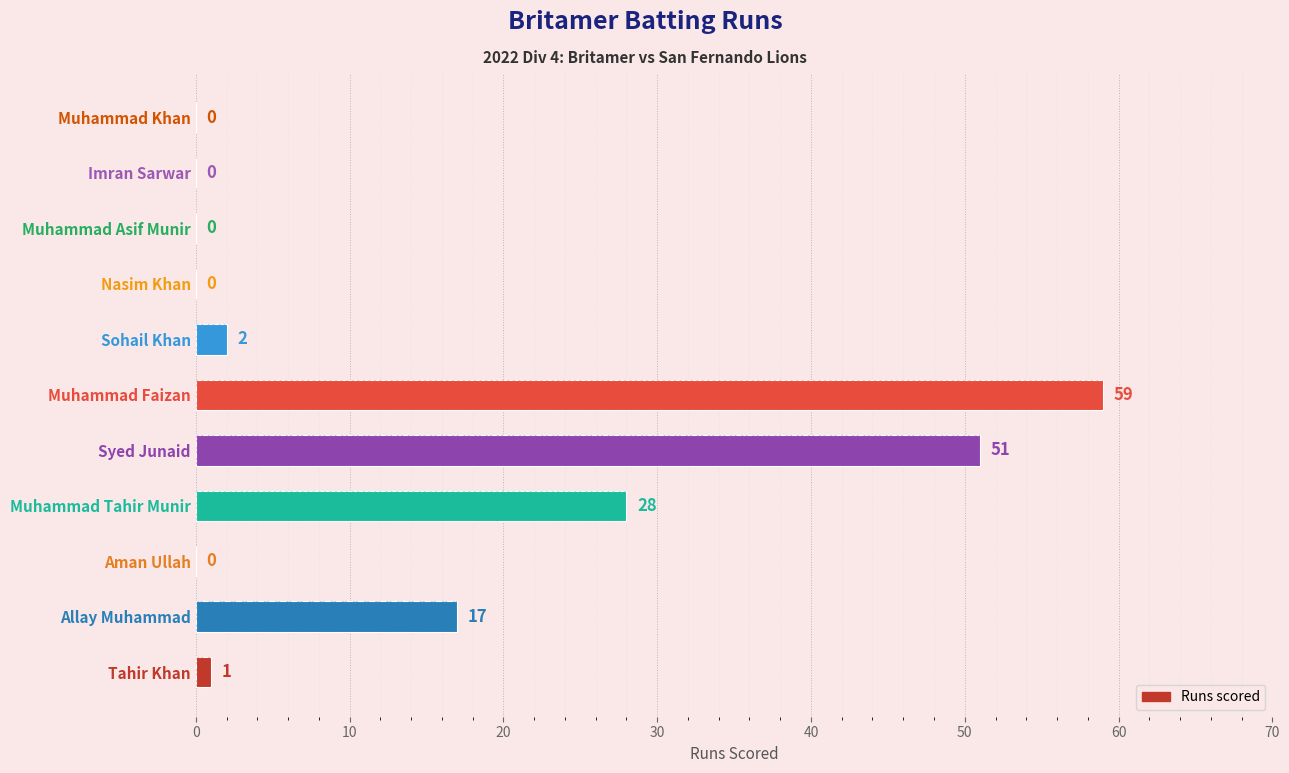

Does the chart contain any negative values?

No